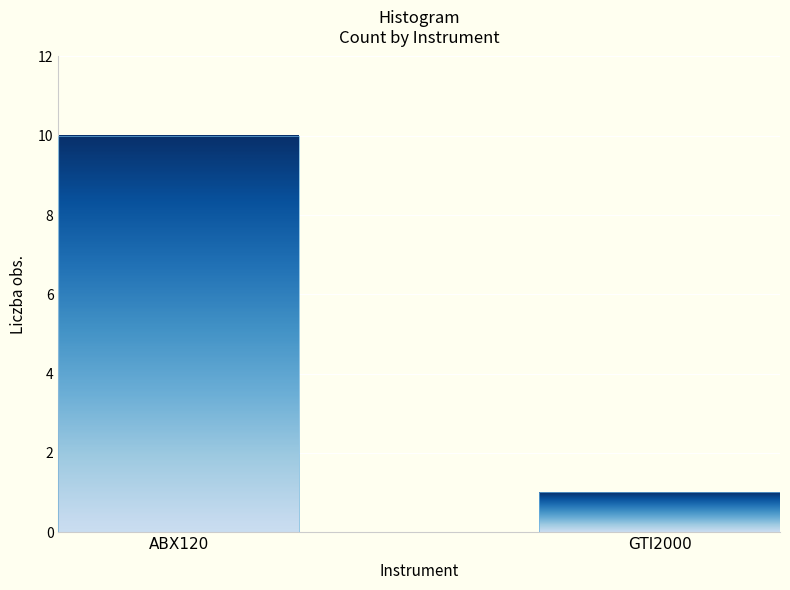

What is the greatest value displayed?

10